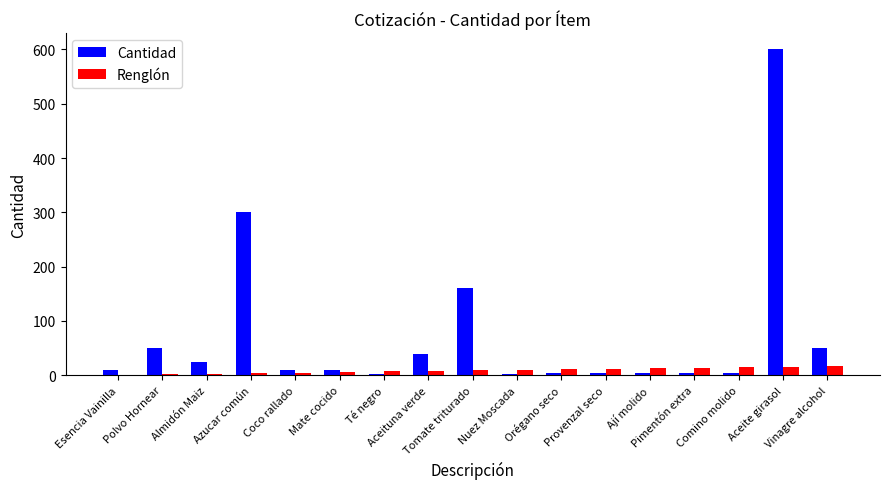

At which category is the sum across all series the highest?

Aceite girasol